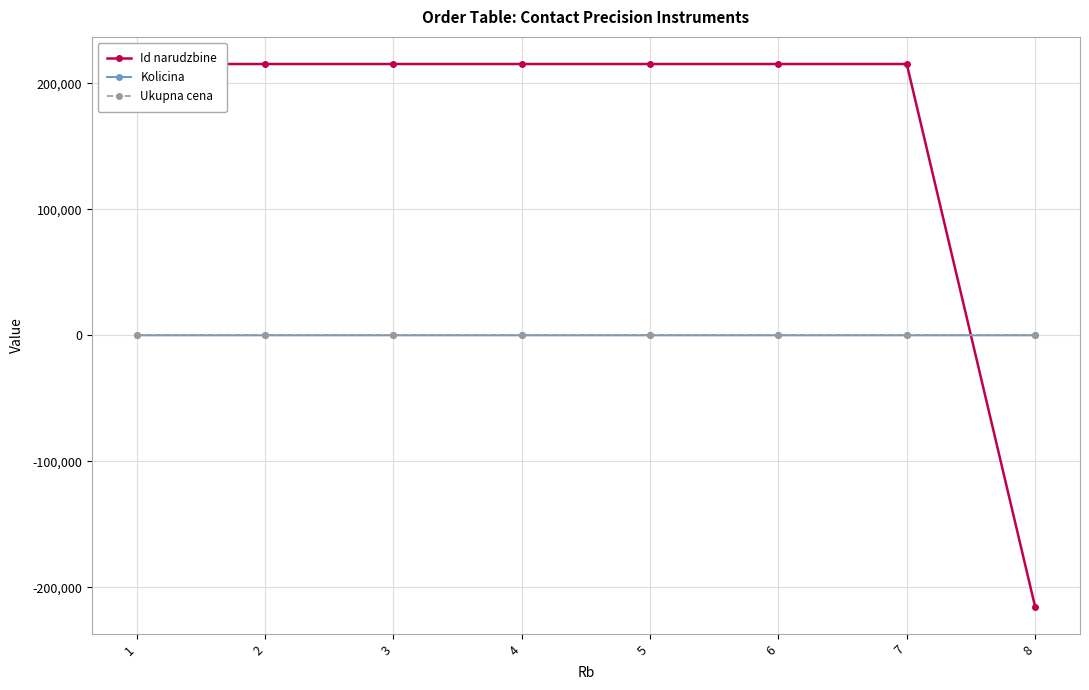

Is the value of Id narudzbine at 6 greater than the value of Kolicina at 7?

Yes